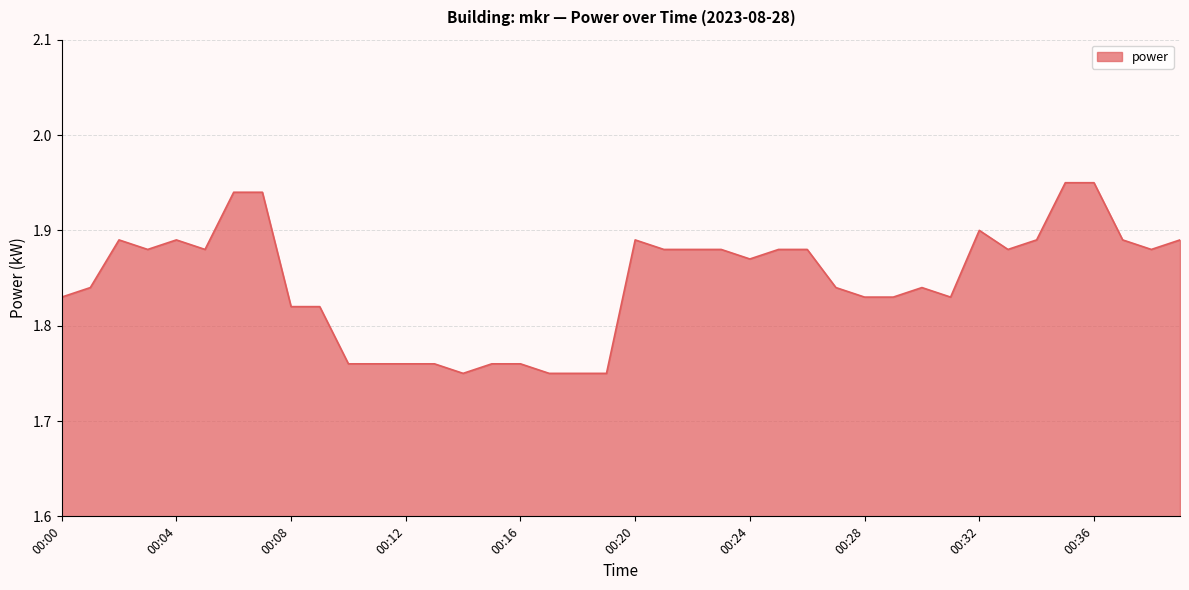

Does the chart have visible grid lines?

Yes